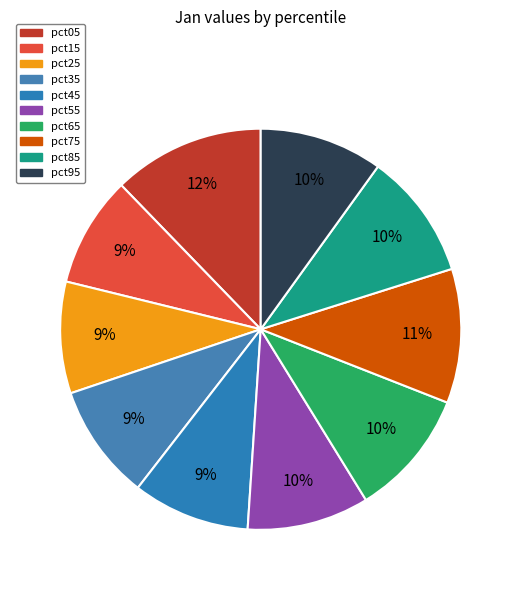

Count the number of slices in the pie.

10